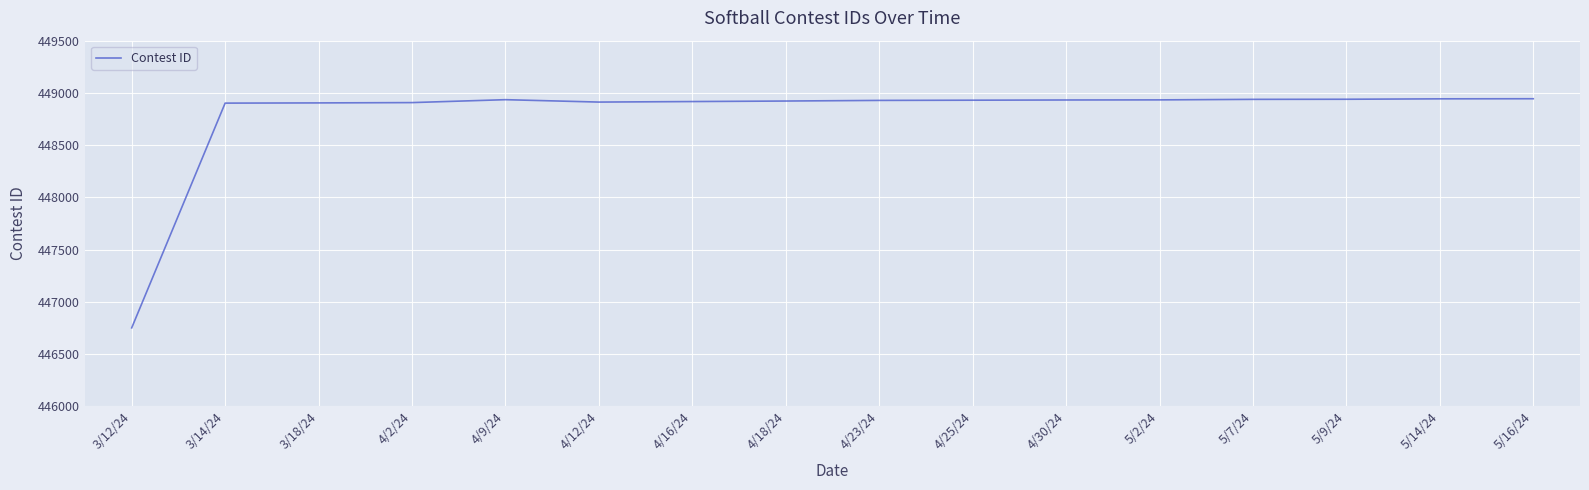

What is the sum of the values at 3/14/24 and 4/30/24?

897834